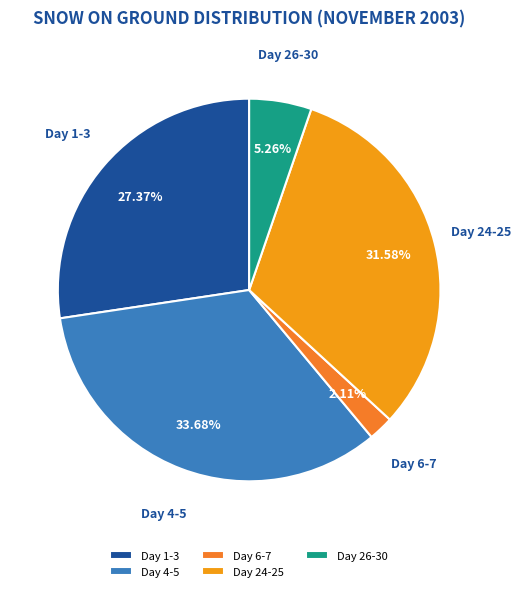

What is the largest slice in the pie chart?

Day 4-5